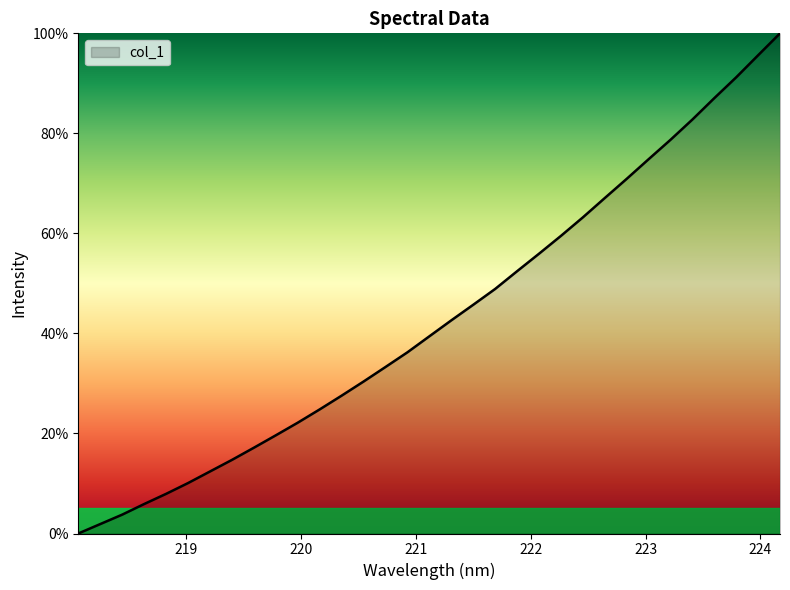

What is the maximum value shown in the chart?

100.0